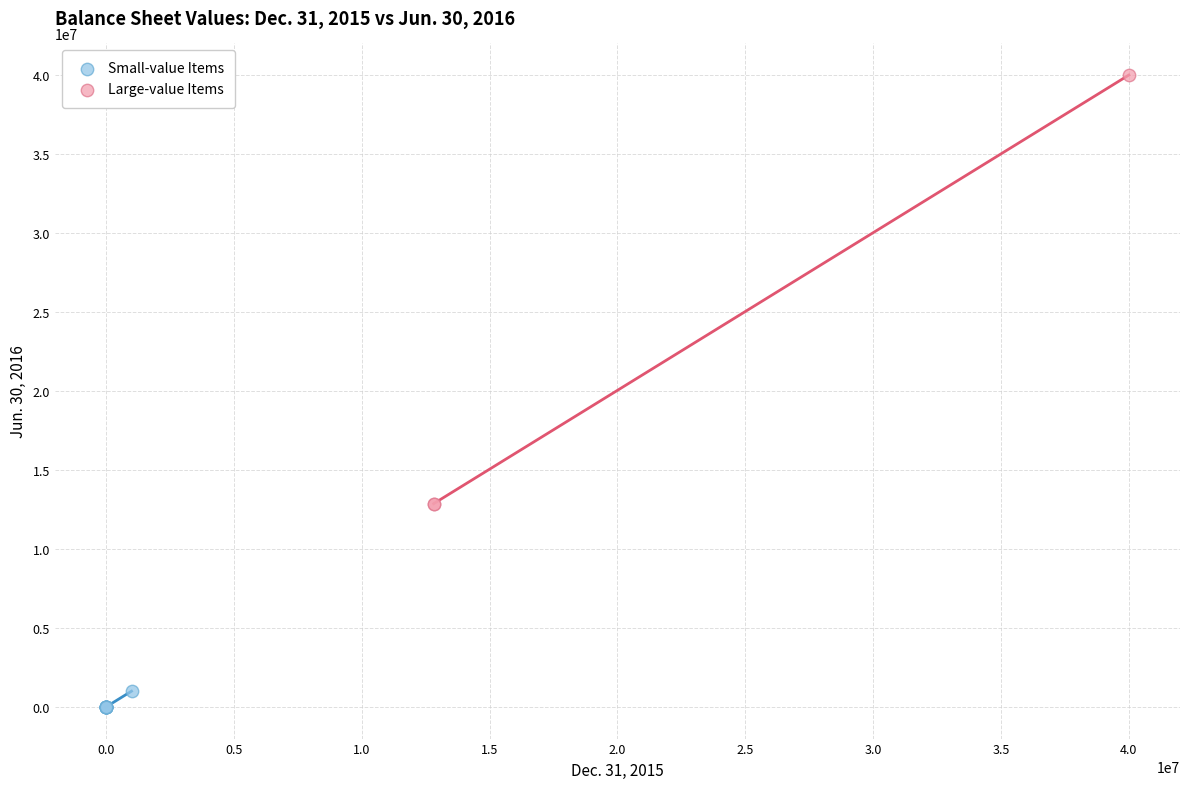

Which series contains the lowest Y value?

Small-value Items